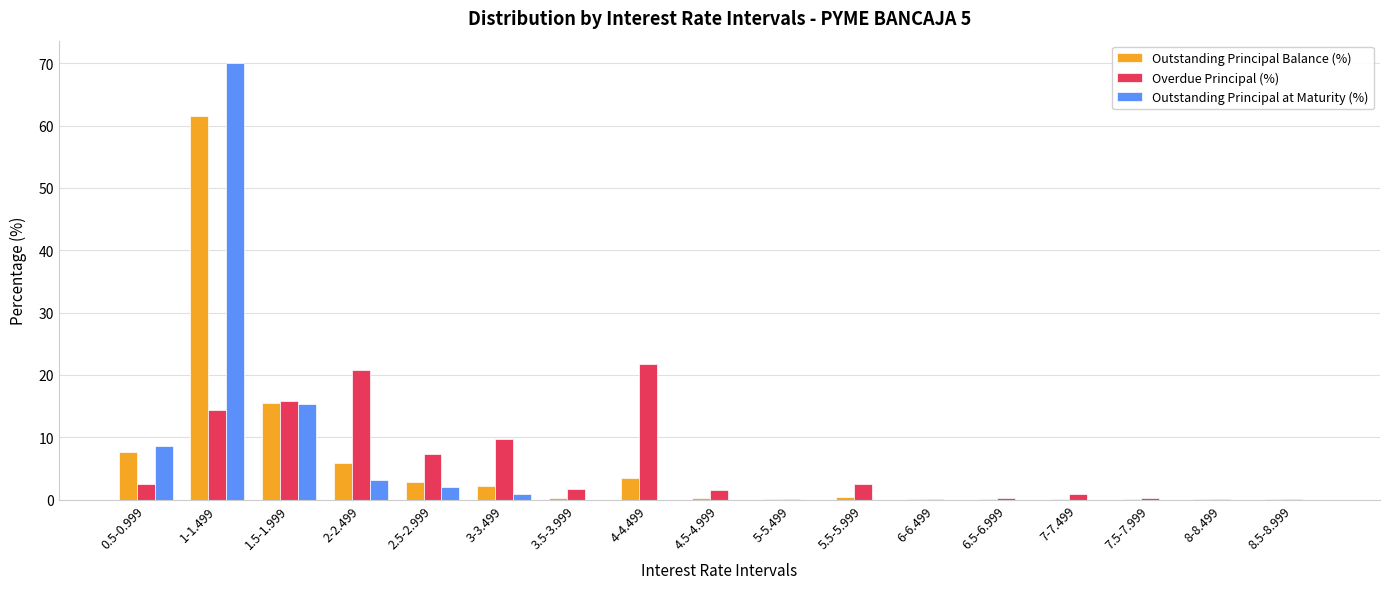

Is the value of Outstanding Principal Balance (%) at 4-4.499 greater than the value of Outstanding Principal at Maturity (%) at 3.5-3.999?

Yes